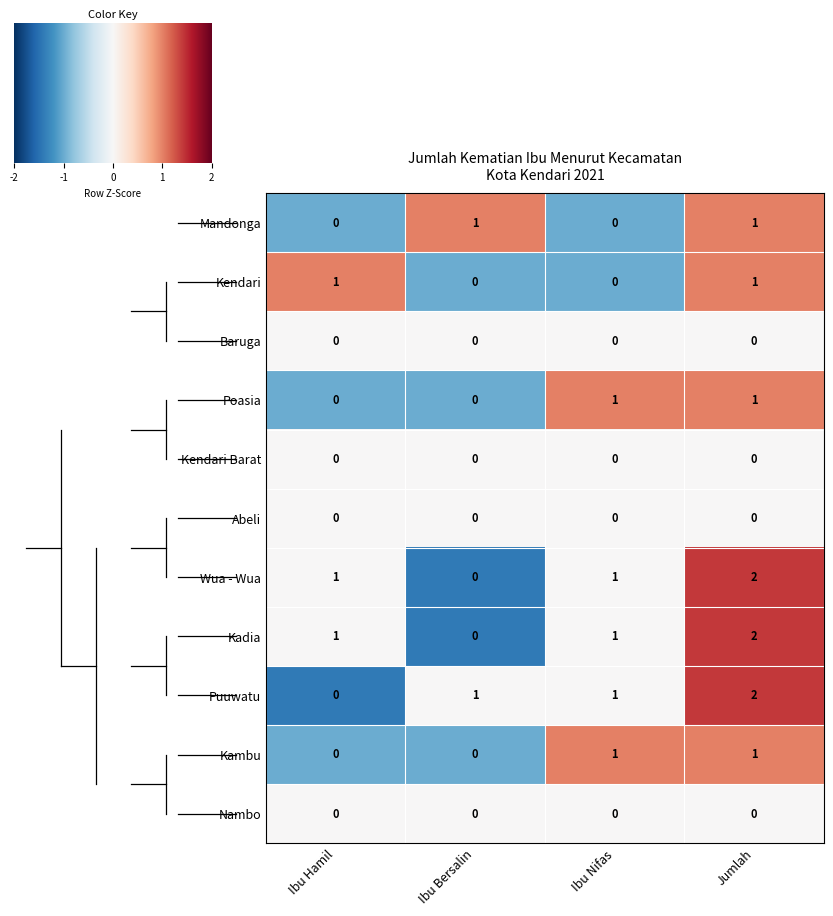

True or false: Wua - Wua has a value of 2 at Jumlah.

True